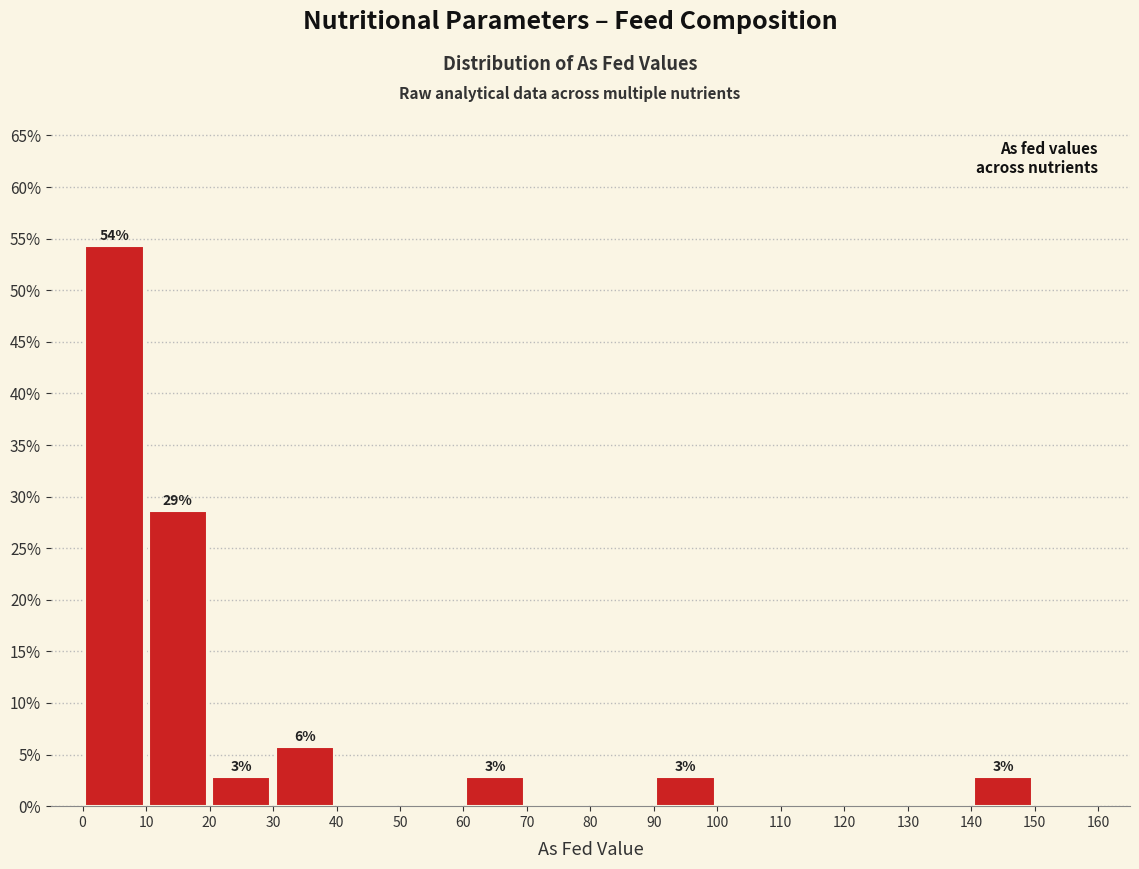

Which range on the x-axis has the tallest bar?

0 to 10